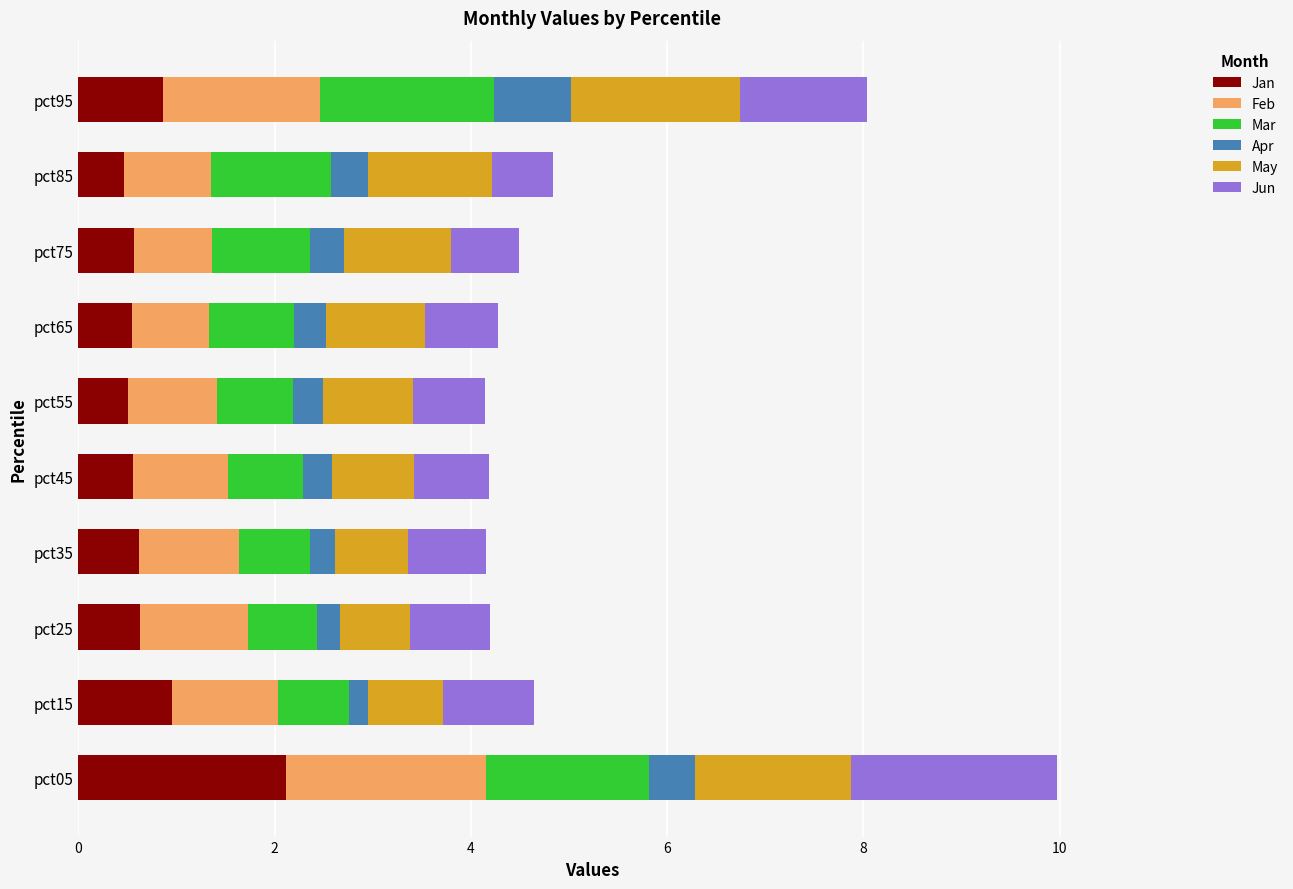

What are all the series names shown in the legend?

Jan, Feb, Mar, Apr, May, Jun